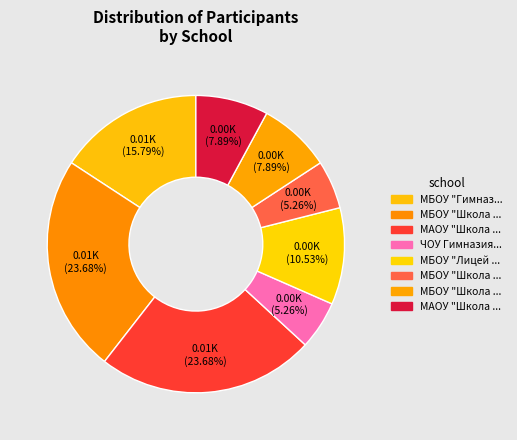

To the nearest percent, what is the difference between the largest and smallest slice percentages?

18%